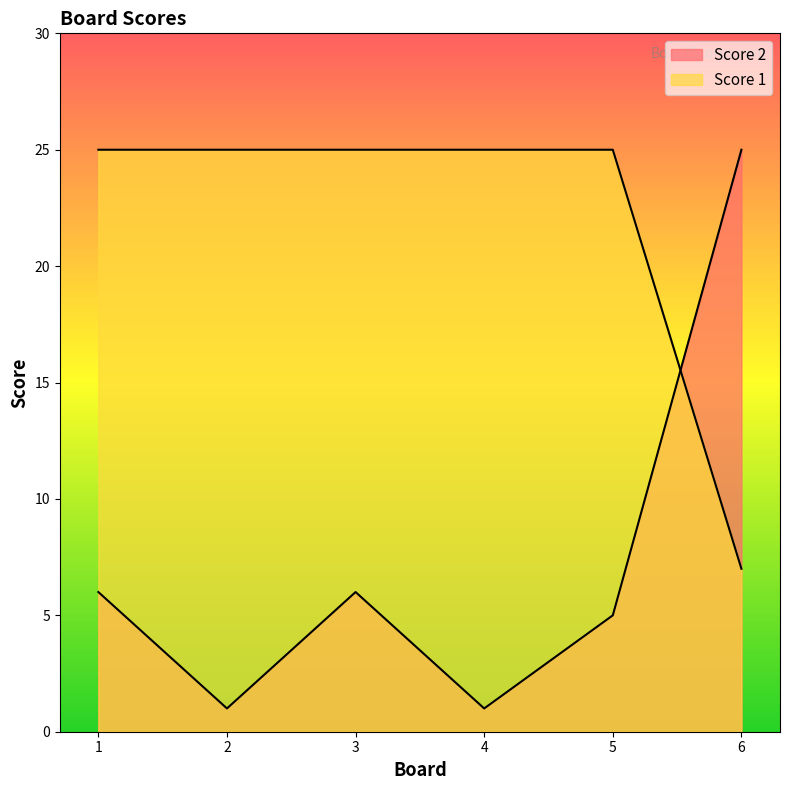

At which label does Score 1 reach its minimum?

6